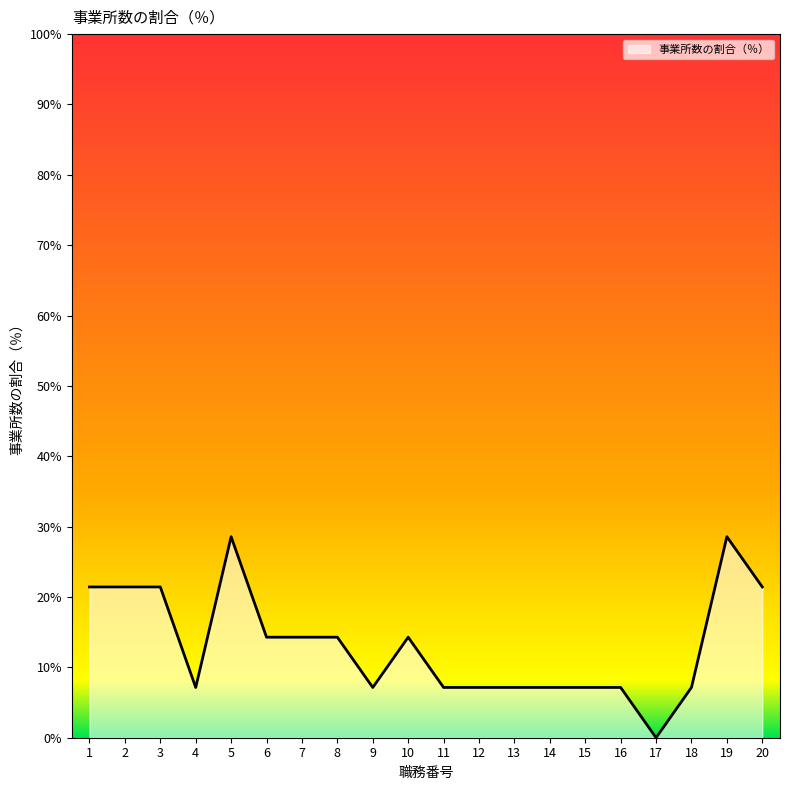

Is it true that the value at 18 is 7.1?

True